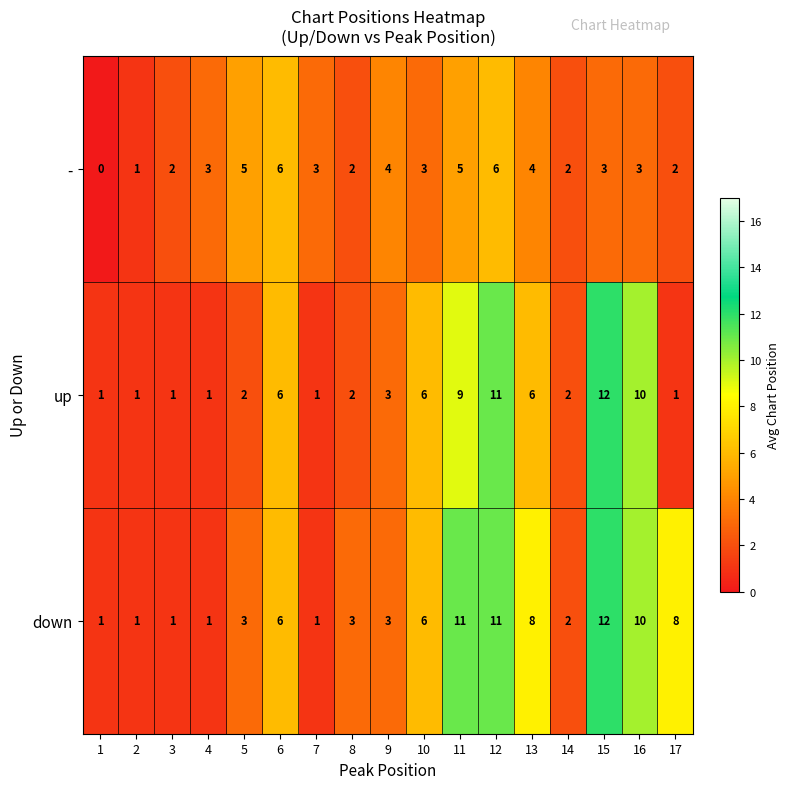

What is the greatest value displayed?

12